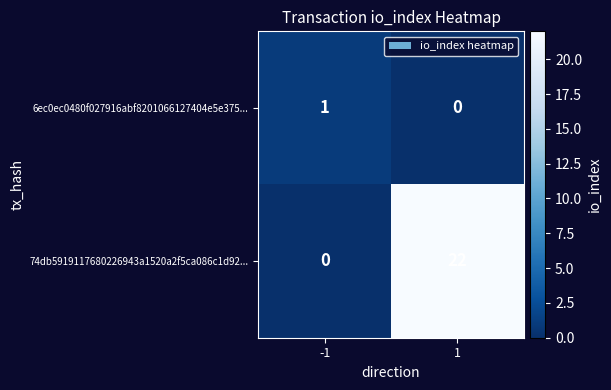

What is the sum of the 74db5919117680226943a1520a2f5ca086c1d92... values at 1 and -1?

22